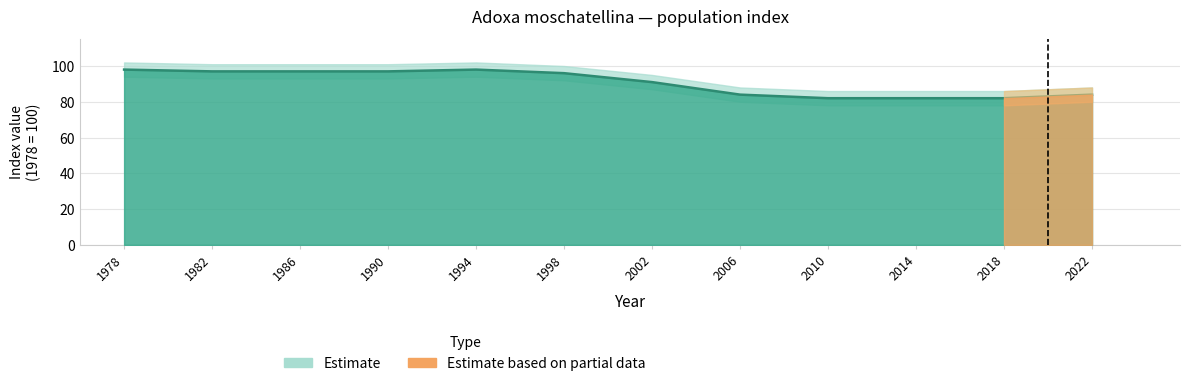

True or false: the data shows 148 at 2022.

False